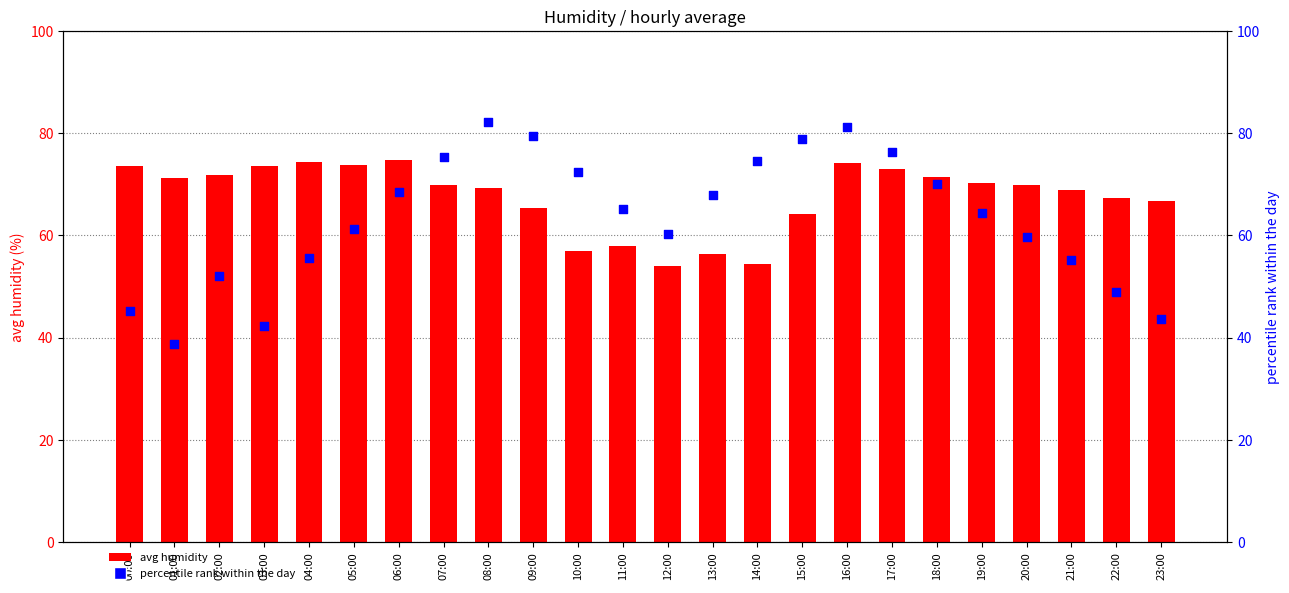

What are all the series names shown in the legend?

avg humidity, percentile rank within the day